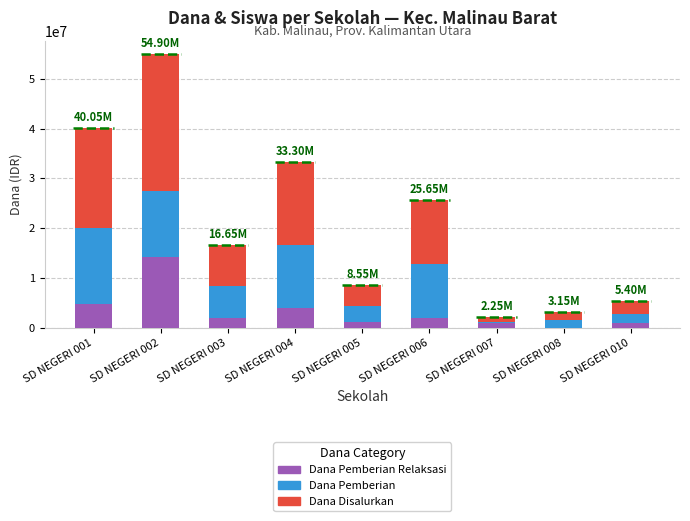

At which label does Dana Disalurkan first exceed 8325000?

SD NEGERI 001